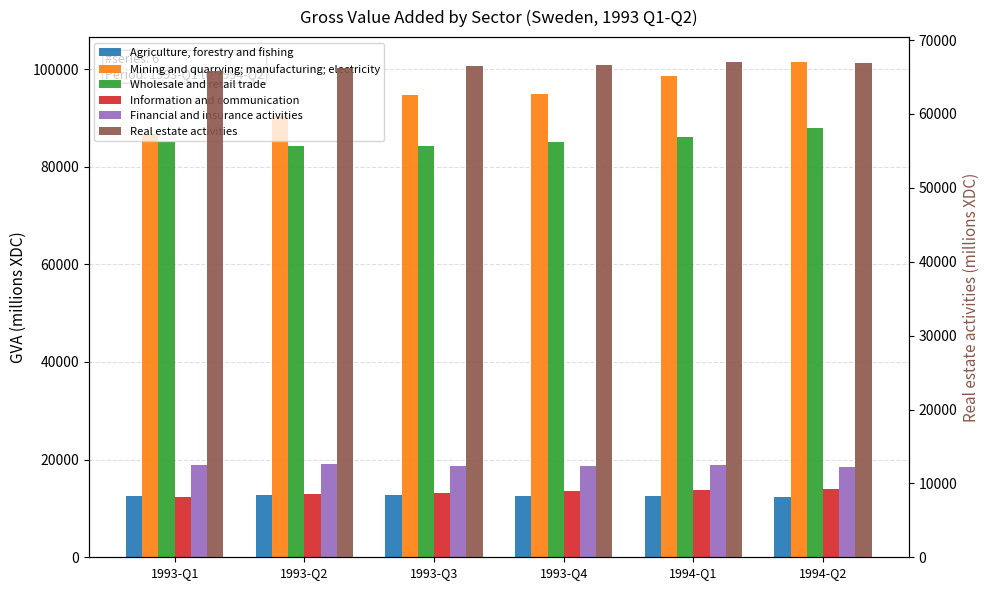

Reading left to right, extract all data points from this chart.

Agriculture, forestry and fishing: 1993-Q1=12614	1993-Q2=12733	1993-Q3=12670	1993-Q4=12609	1994-Q1=12523	1994-Q2=12260
Mining and quarrying; manufacturing; electricity: 1993-Q1=86680	1993-Q2=90397	1993-Q3=94693	1993-Q4=94912	1994-Q1=98638	1994-Q2=101474
Wholesale and retail trade: 1993-Q1=85164	1993-Q2=84340	1993-Q3=84160	1993-Q4=85008	1994-Q1=86159	1994-Q2=87899
Information and communication: 1993-Q1=12394	1993-Q2=12888	1993-Q3=13254	1993-Q4=13543	1994-Q1=13807	1994-Q2=13930
Financial and insurance activities: 1993-Q1=18997	1993-Q2=19048	1993-Q3=18730	1993-Q4=18630	1994-Q1=18836	1994-Q2=18538
Real estate activities: 1993-Q1=65815	1993-Q2=66261	1993-Q3=66491	1993-Q4=66603	1994-Q1=67047	1994-Q2=66892